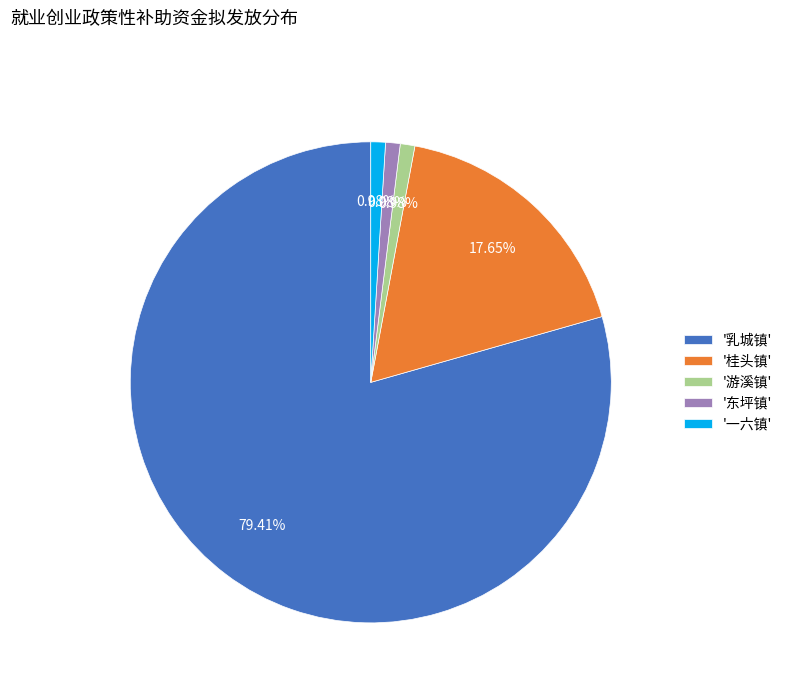

Count the number of slices in the pie.

5